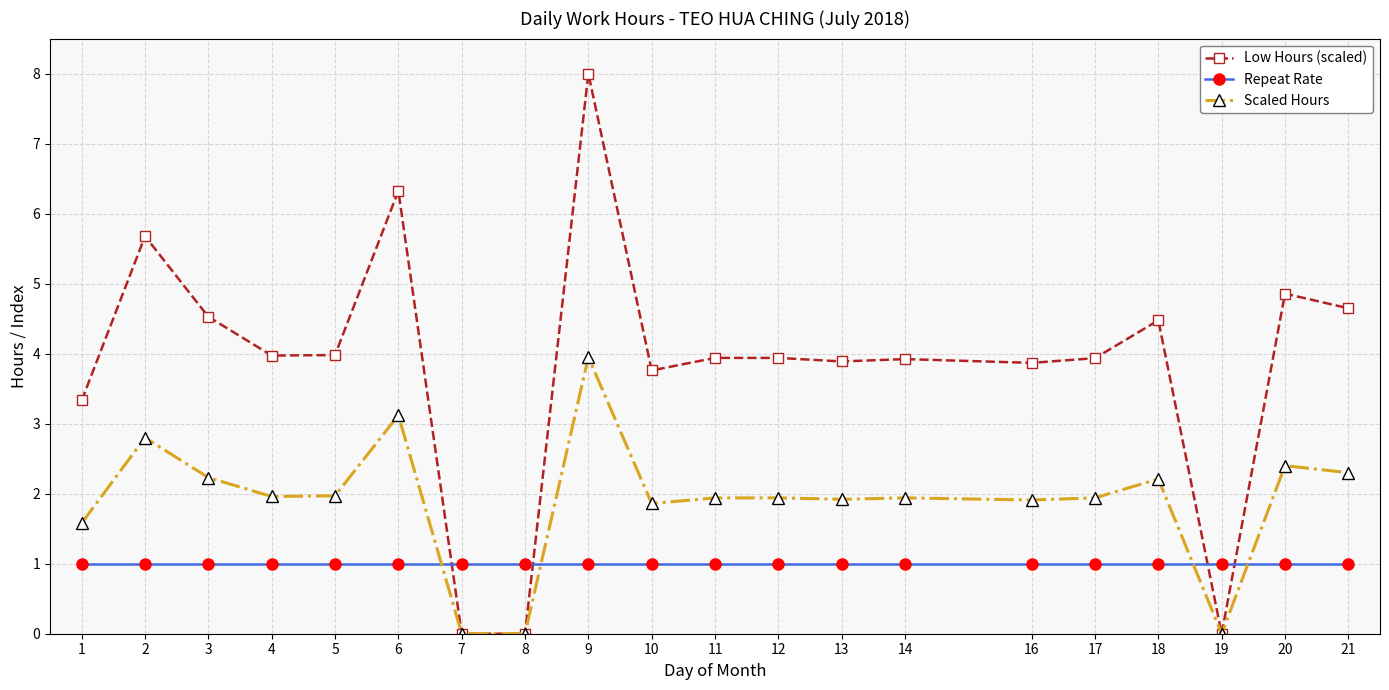

Which series has the widest spread of values?

Low Hours (scaled)